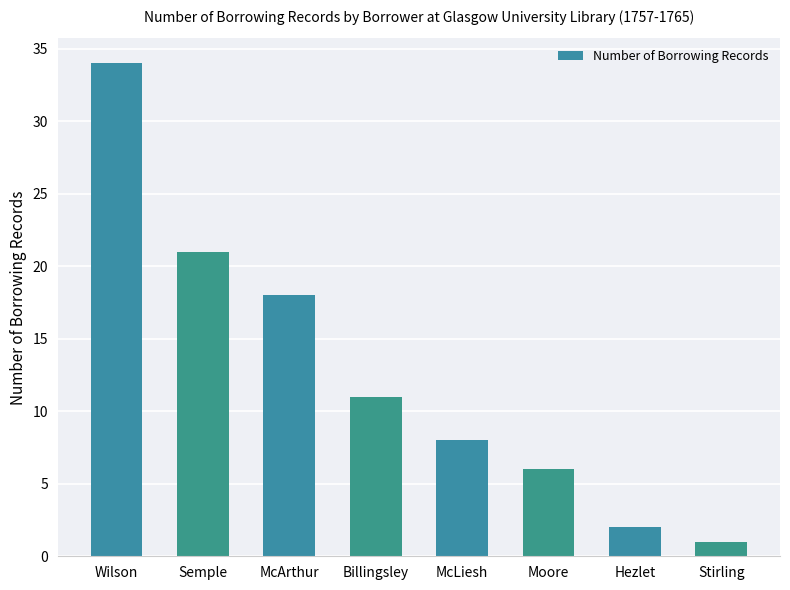

Rank the categories by value from lowest to highest.

Stirling, Hezlet, Moore, McLiesh, Billingsley, McArthur, Semple, Wilson